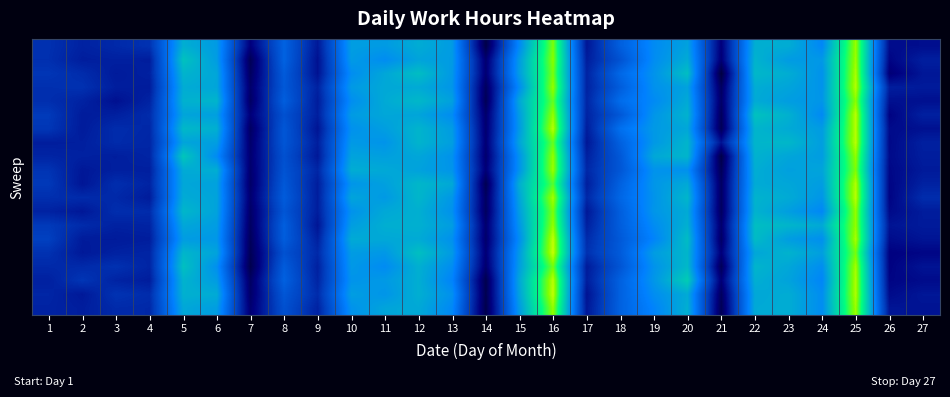

At how many categories does at least one series exceed 15?

15